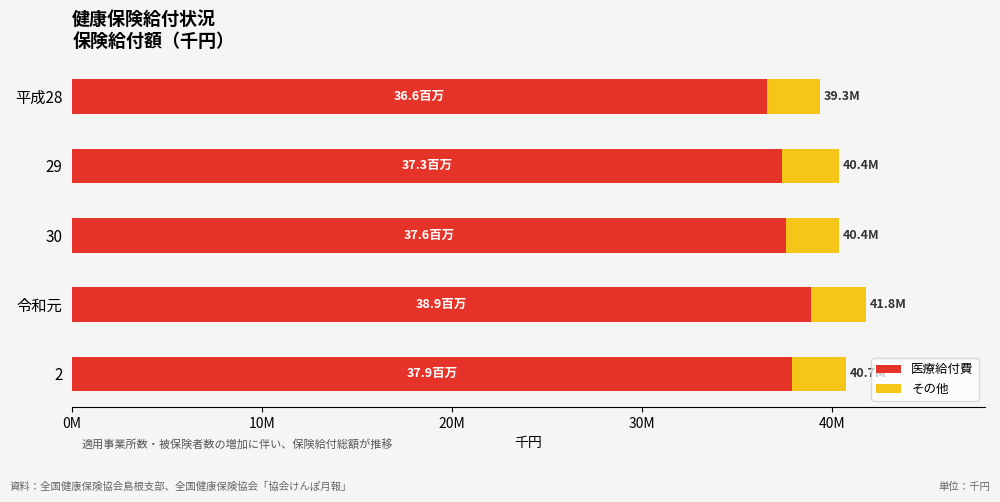

What are all the series names shown in the legend?

医療給付費, その他